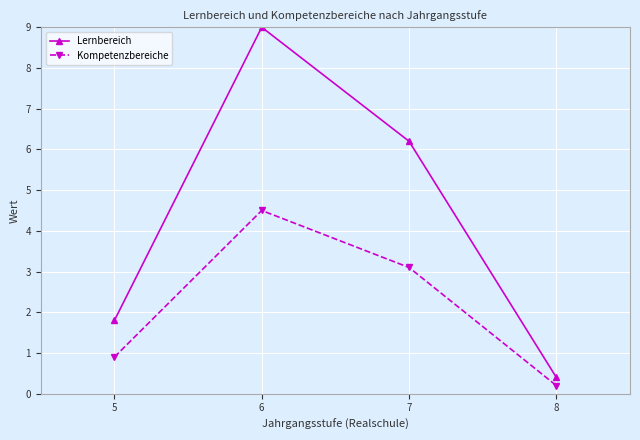

Reading left to right, what are all the values shown in this chart?

Lernbereich: 5=1.8	6=9.0	7=6.2	8=0.4
Kompetenzbereiche: 5=0.9	6=4.5	7=3.1	8=0.2